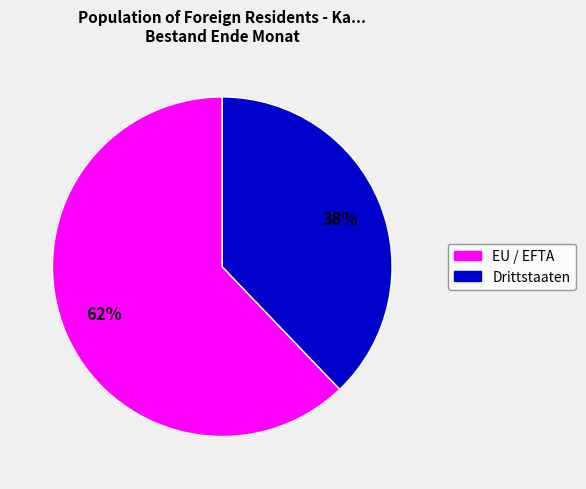

Is Drittstaaten the majority of the pie?

No